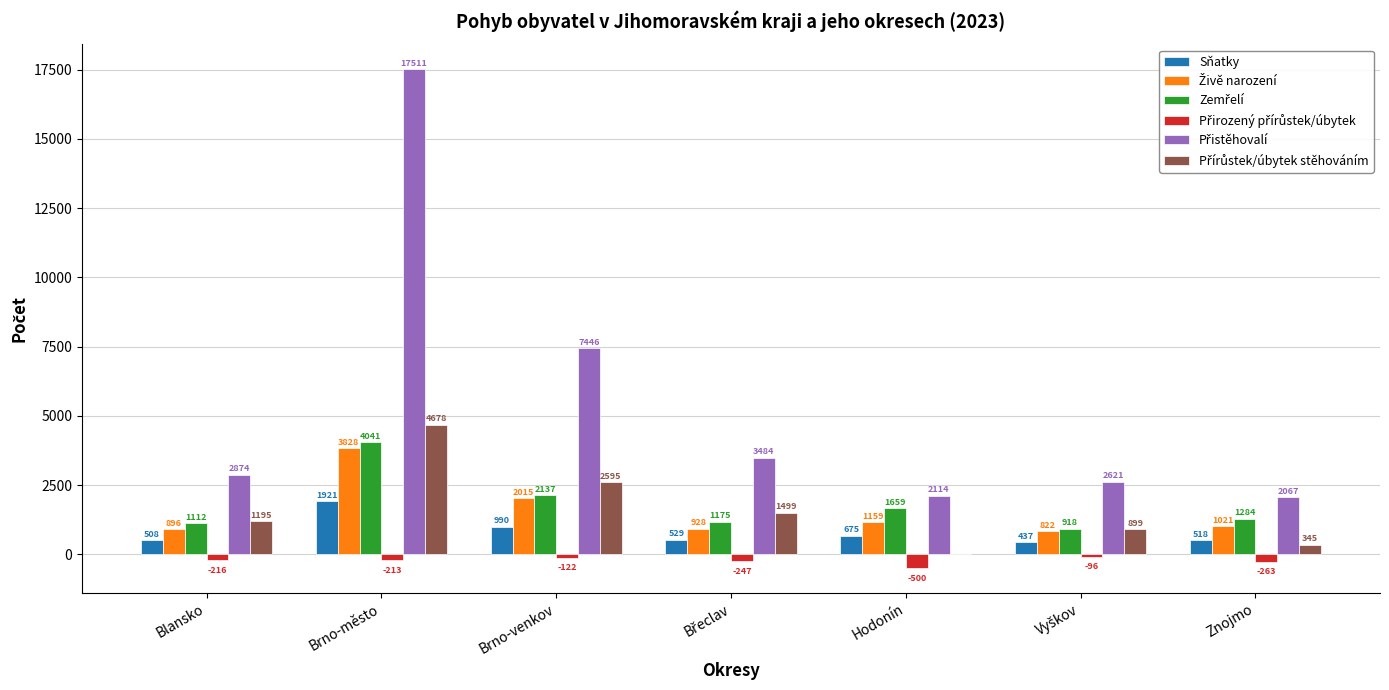

The value of Sňatky at Brno-město is 3222. True or false?

False